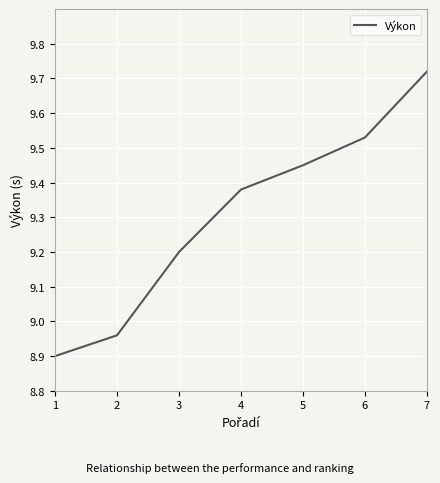

True or false: the data shows 2.5 at 6.

False